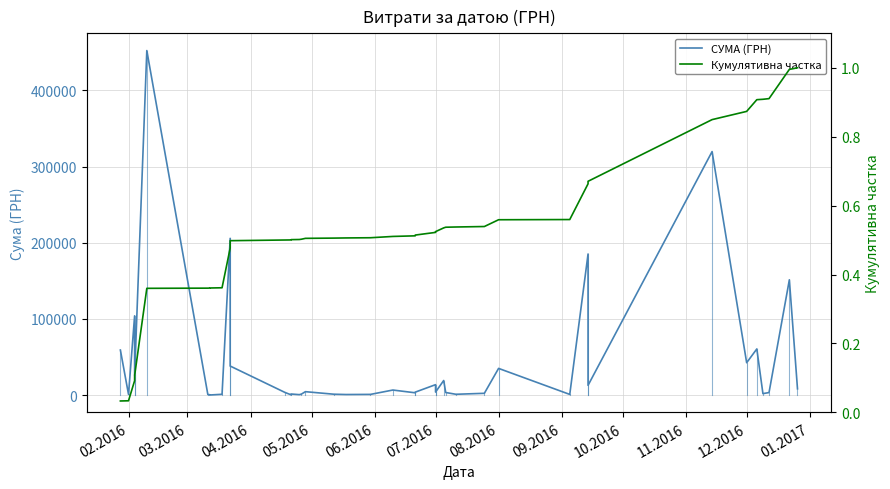

What is the difference between the maximum and minimum values in the Кумулятивна частка series?

1.0